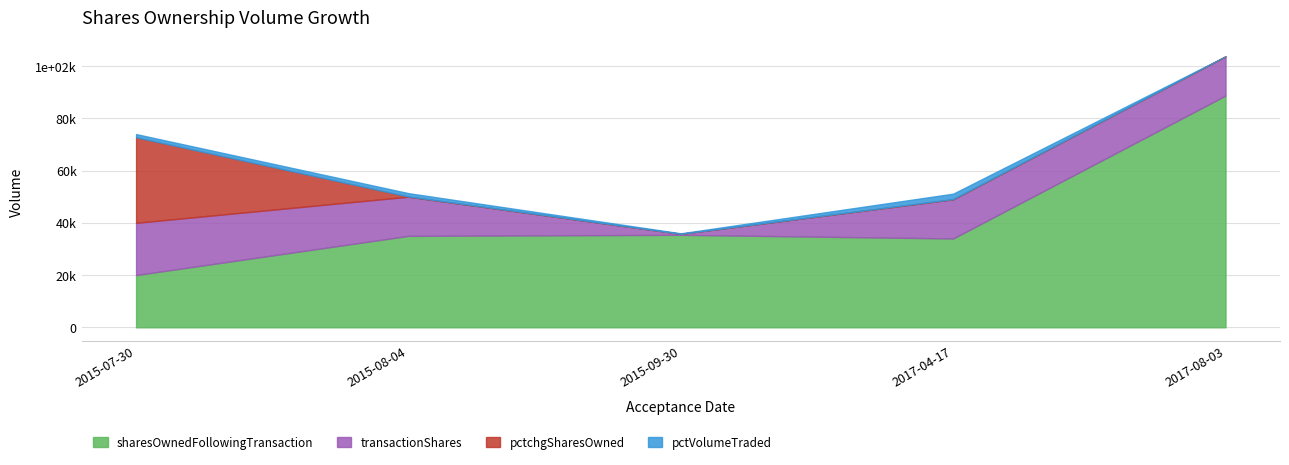

Which category has the highest value in the sharesOwnedFollowingTransaction series?

2017-08-03